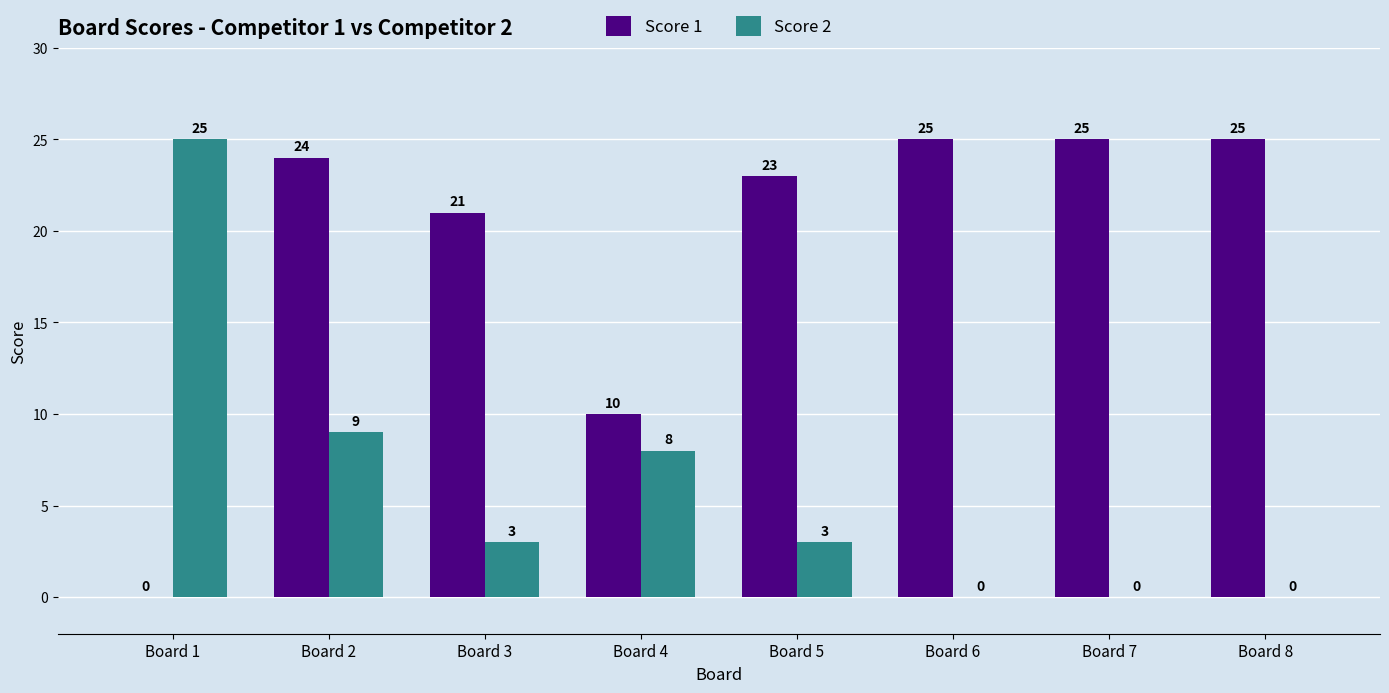

What is the difference between the Score 2 values at Board 8 and Board 4?

8